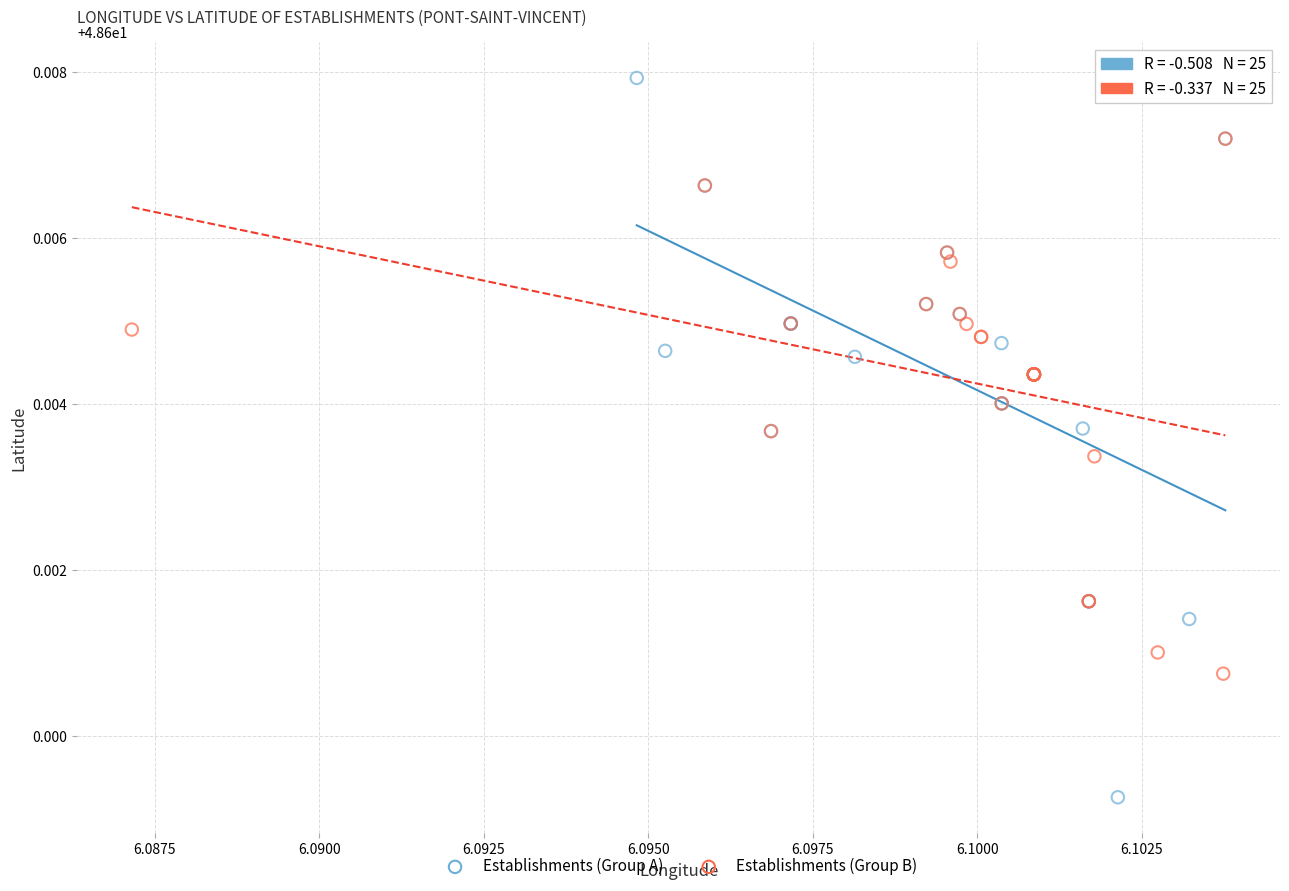

What are all the series names shown in the legend?

Establishments (Group A), Establishments (Group B)